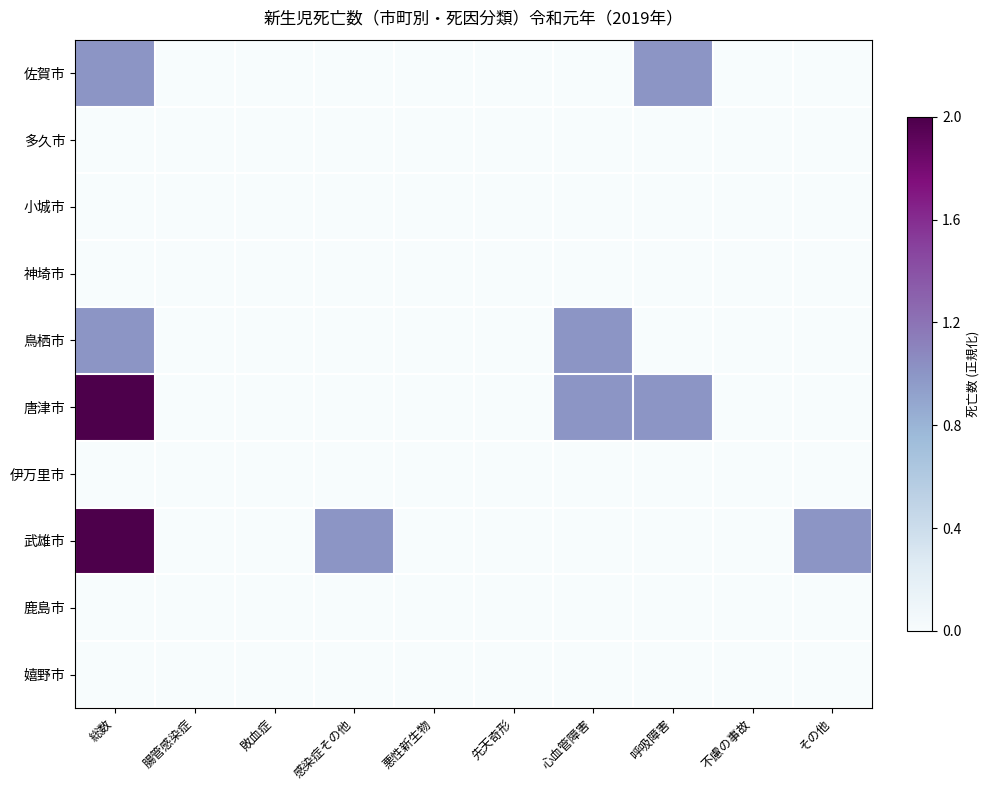

What is the greatest value displayed?

1.0